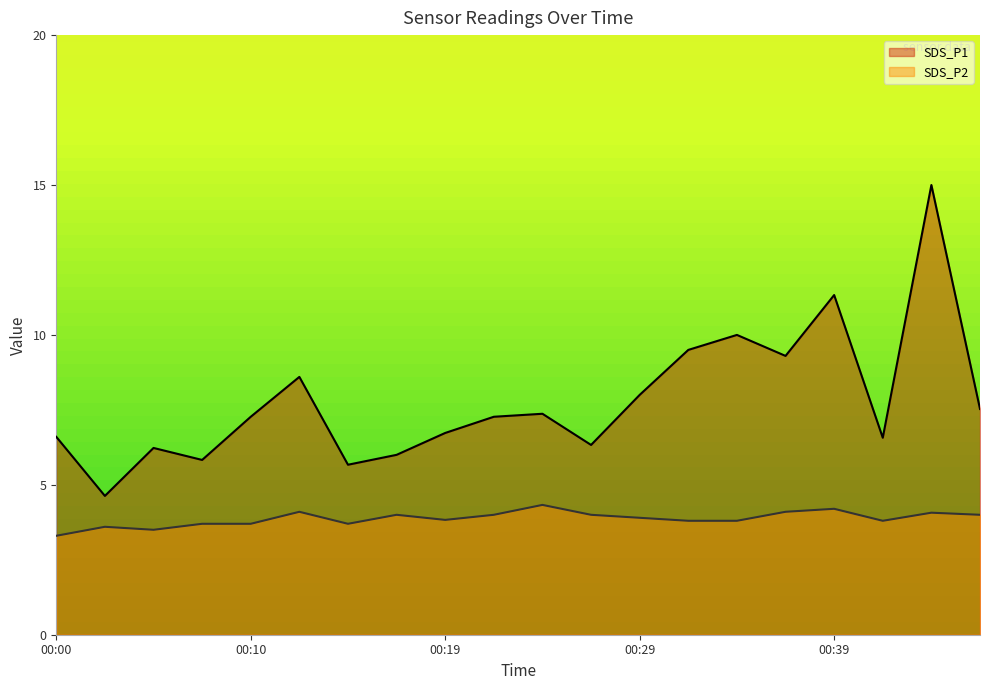

What is the value of the SDS_P1 point at the 10th from the left?

7.3